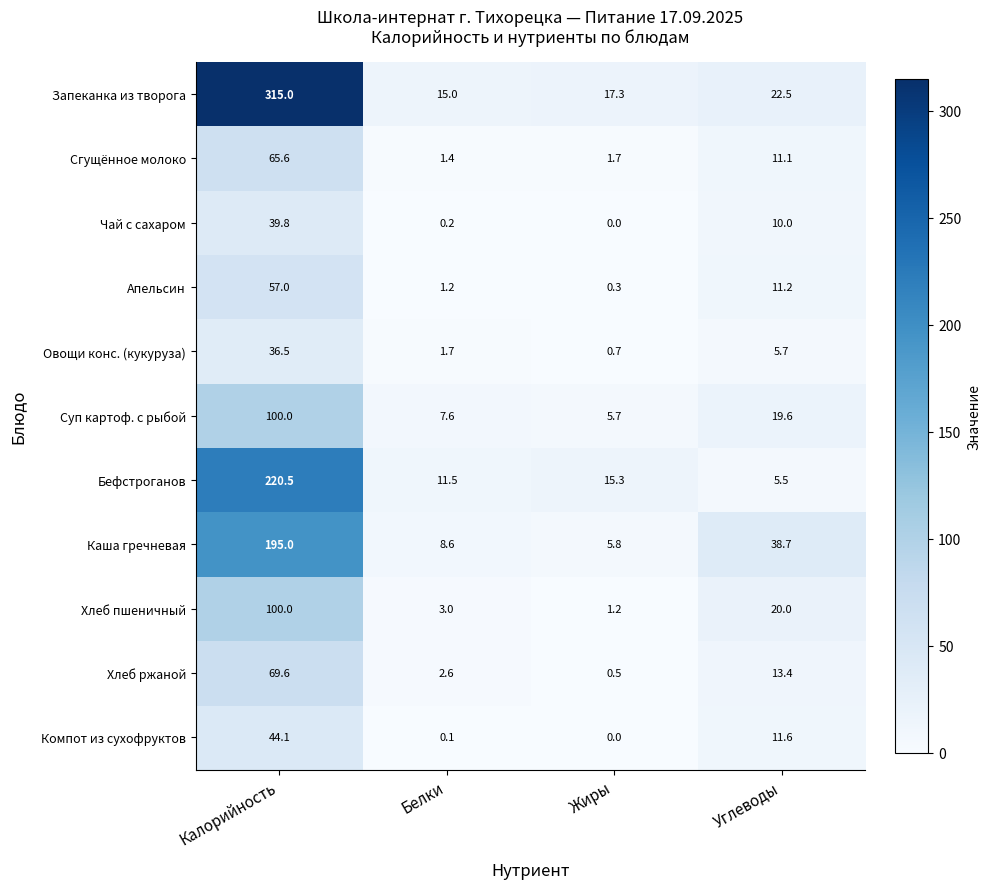

What is the highest value of the Чай с сахаром series?

39.8